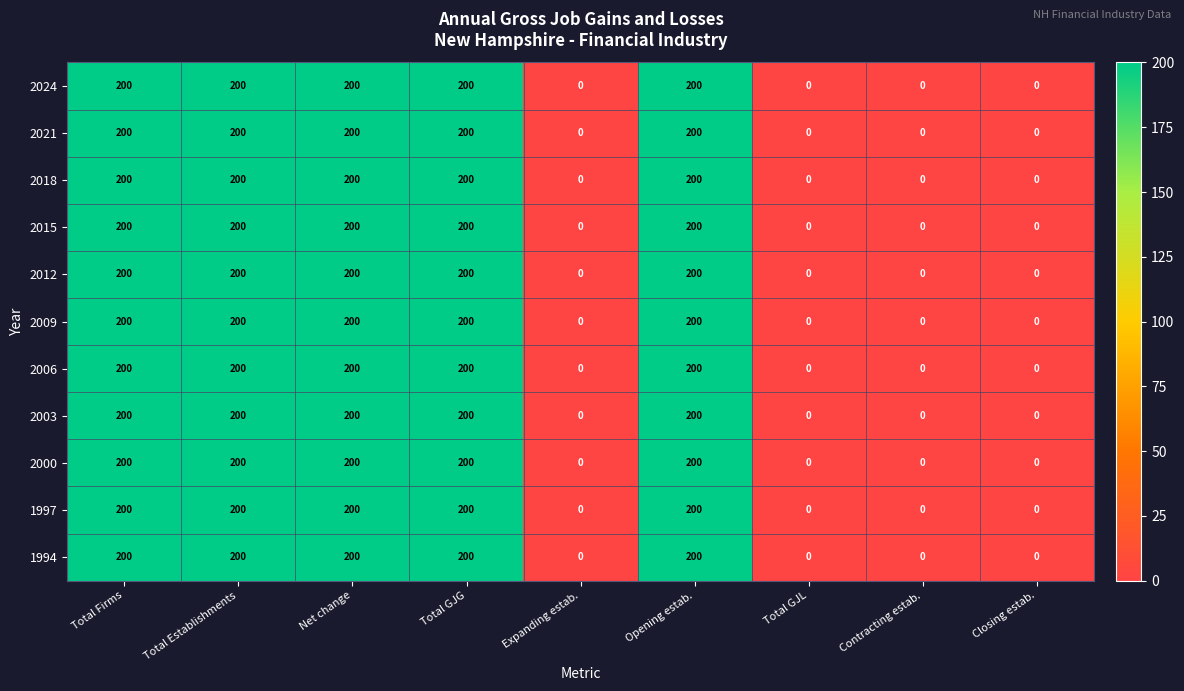

What is the highest value of the 2000 series?

200